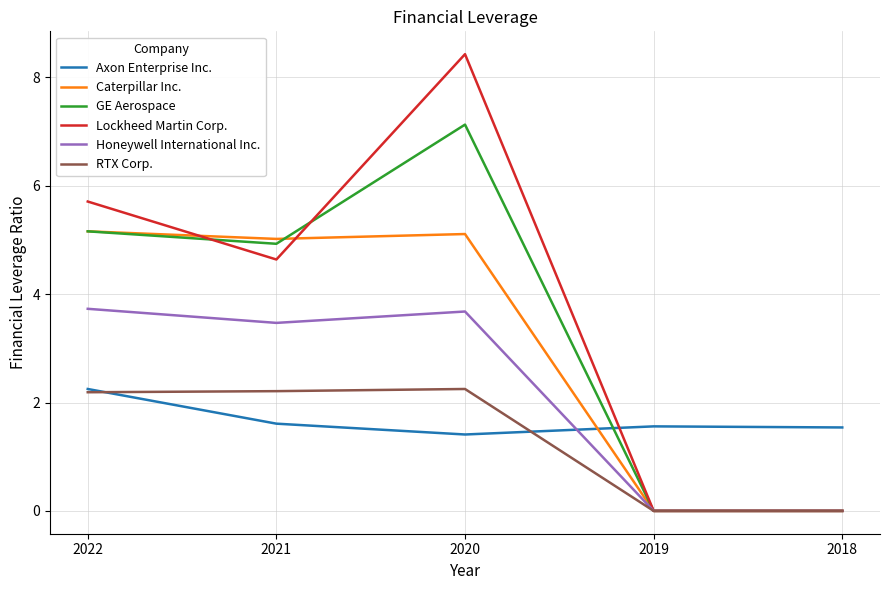

Which series ends up on top after the final intersection of Honeywell International Inc. and Axon Enterprise Inc.?

Axon Enterprise Inc.